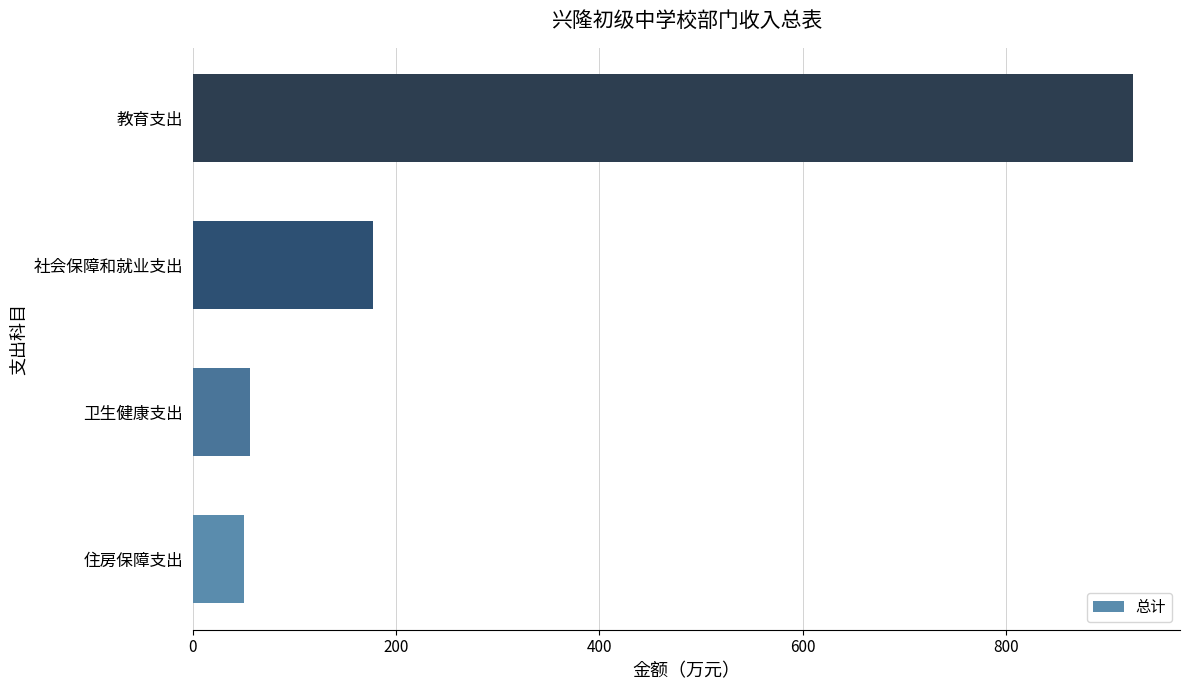

What is the maximum value shown in the chart?

925.0